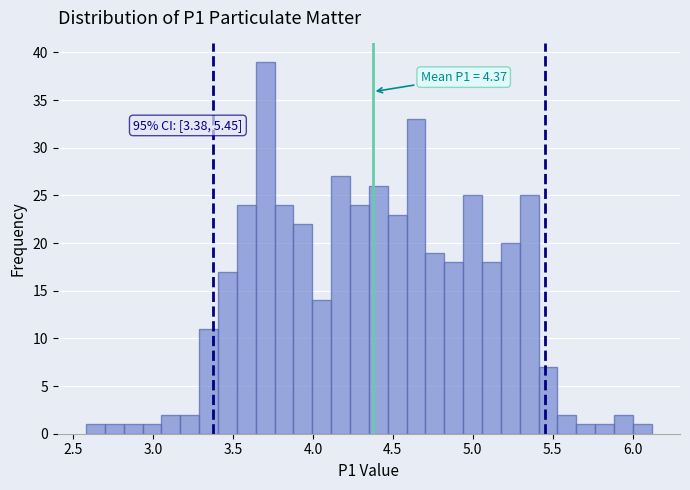

Around what value on the x-axis is the tallest bar? Give the approximate position of its centre, as read against the axis.

3.70